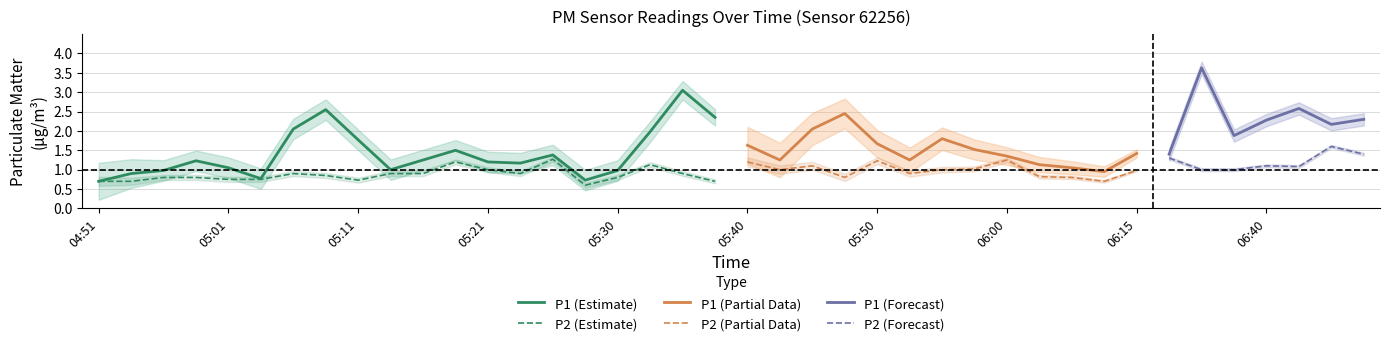

True or false: P1 has more than 1 interior local peaks.

True